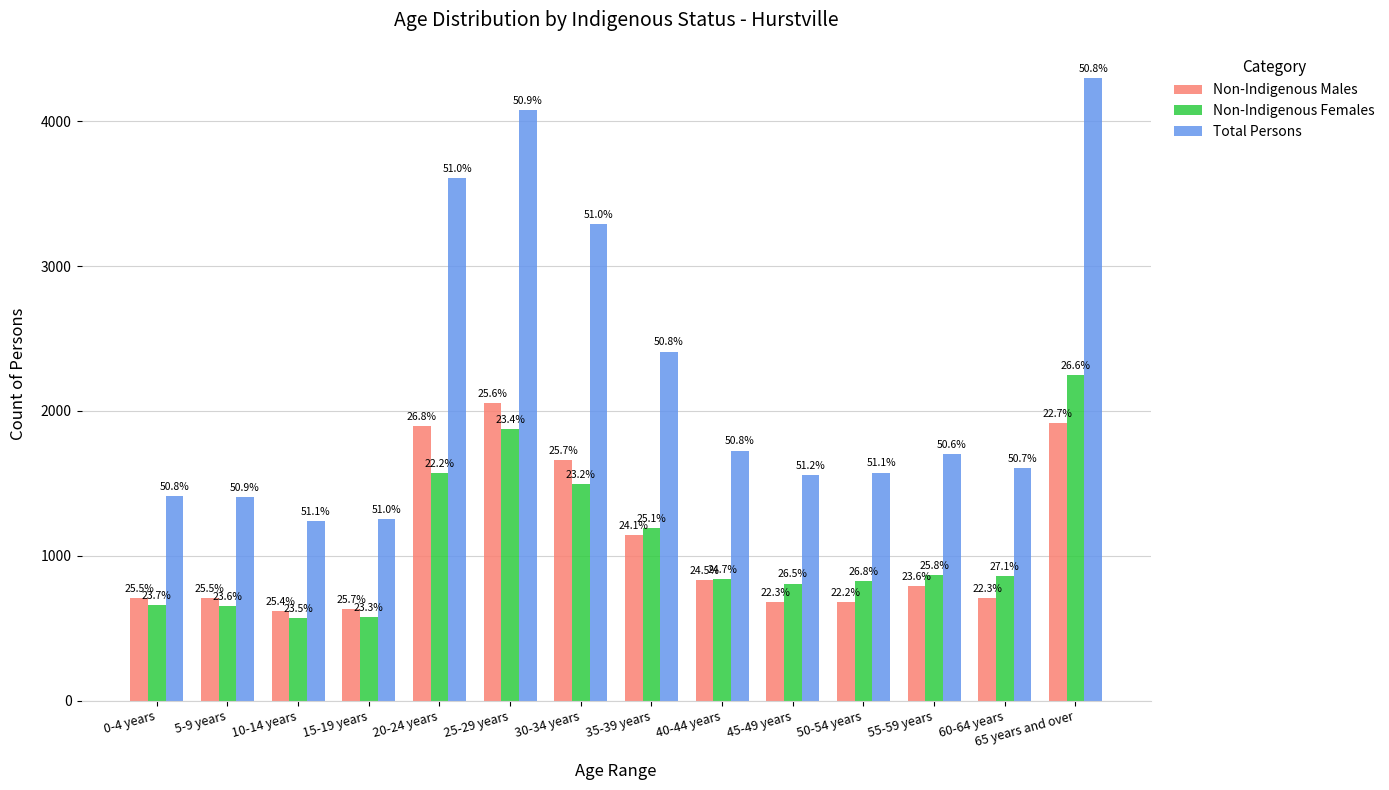

At which label does Total Persons first exceed 1702?

20-24 years